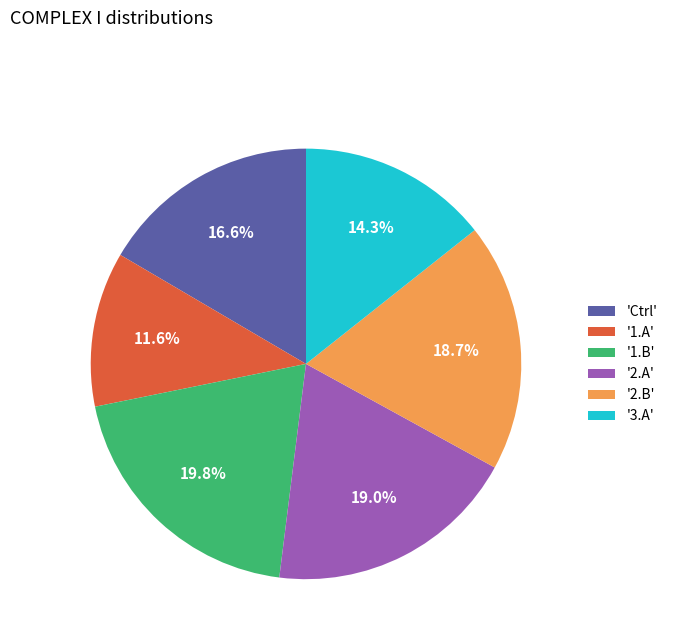

What is the largest slice in the pie chart?

'1.B'